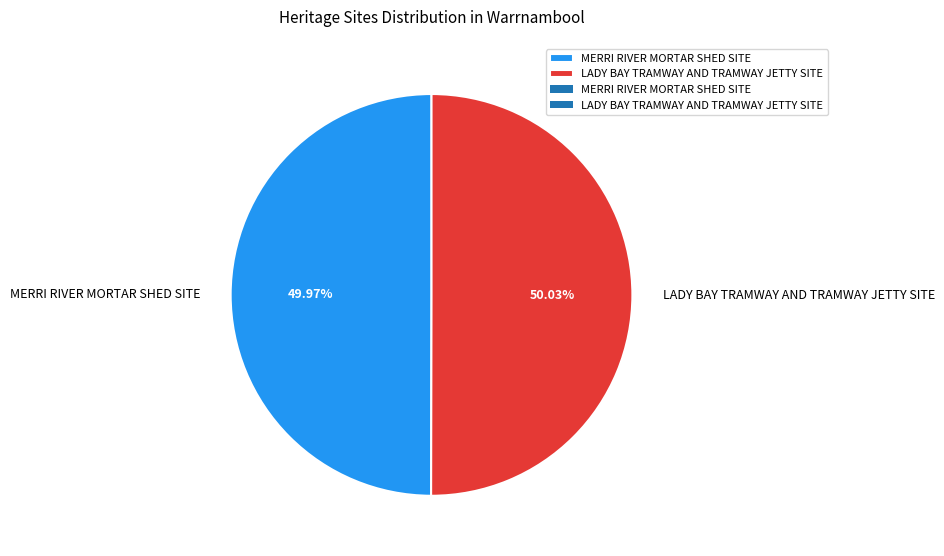

Is the sum of MERRI RIVER MORTAR SHED SITE and LADY BAY TRAMWAY AND TRAMWAY JETTY SITE greater than half?

Yes